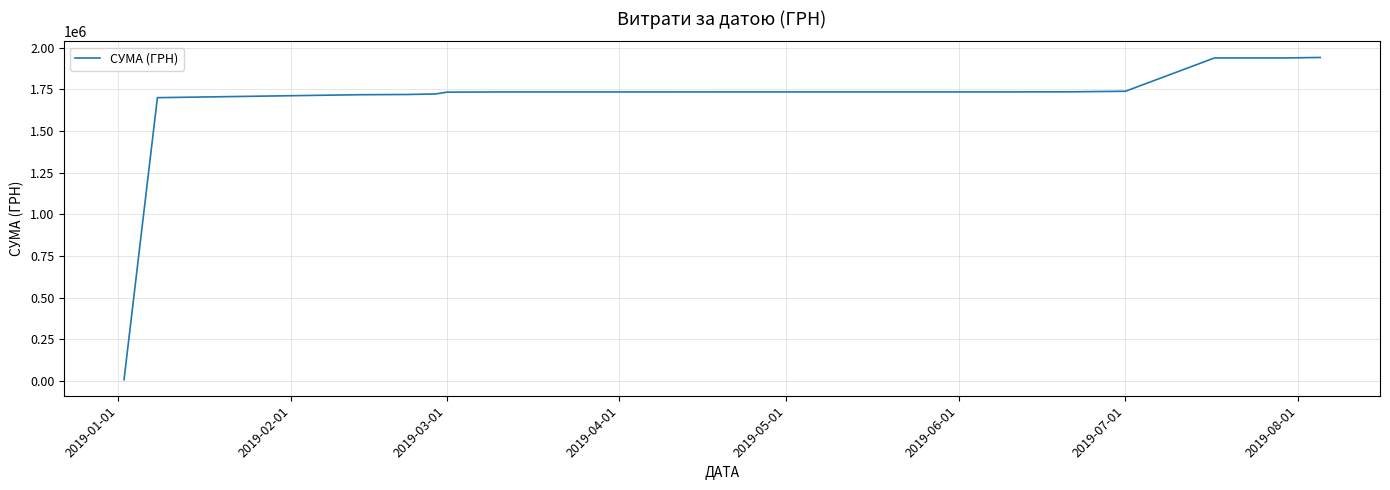

What is the difference between the maximum and minimum values?

1934682.5